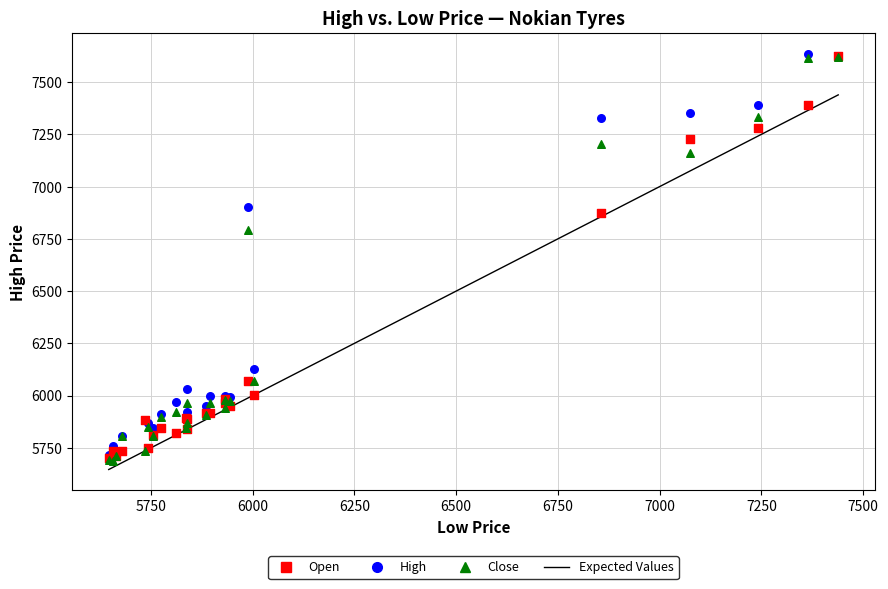

Across all series, what Y value is closest to 6661?

6793